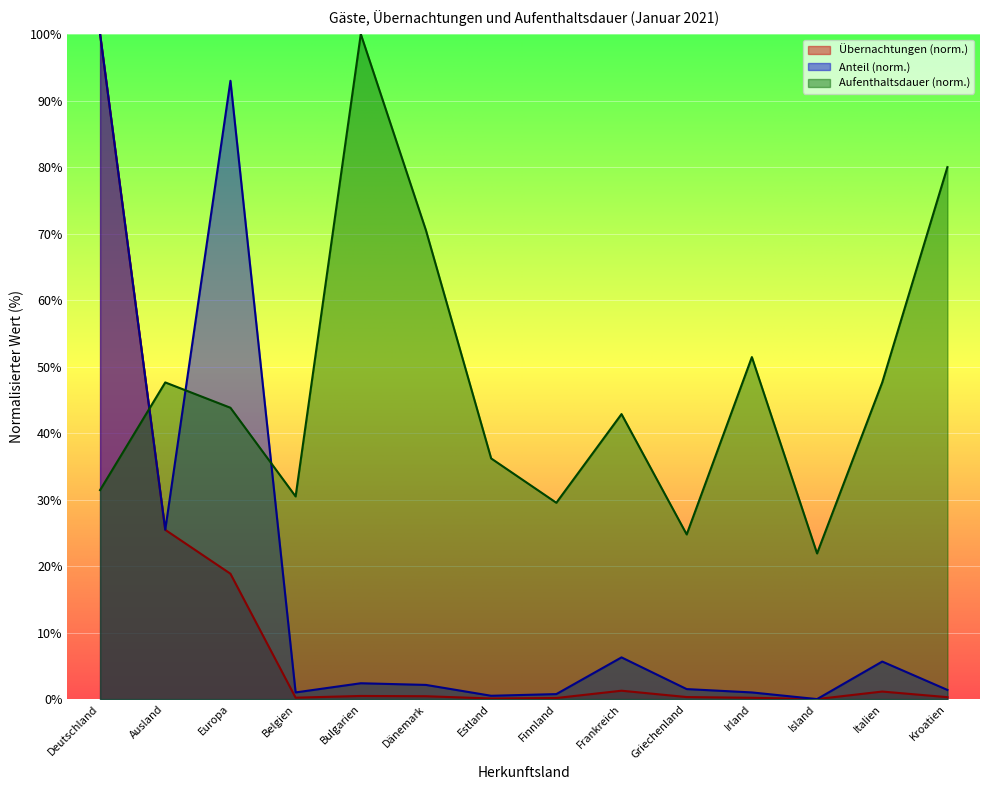

What is the value of the Aufenthaltsdauer point at the 3rd from the left?

43.8